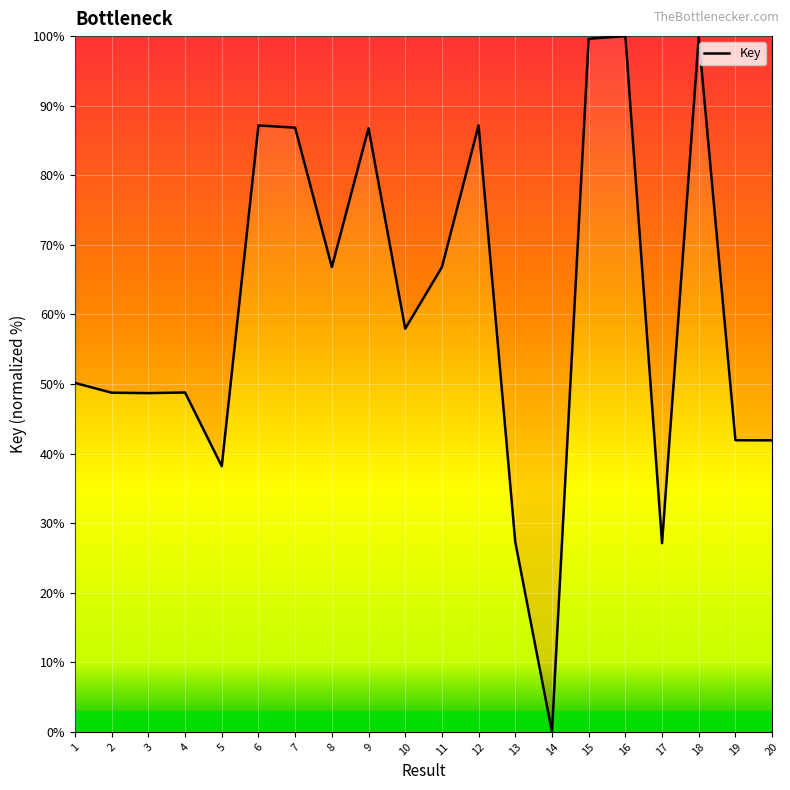

What is the sum of the values at 18 and 4?

148.6